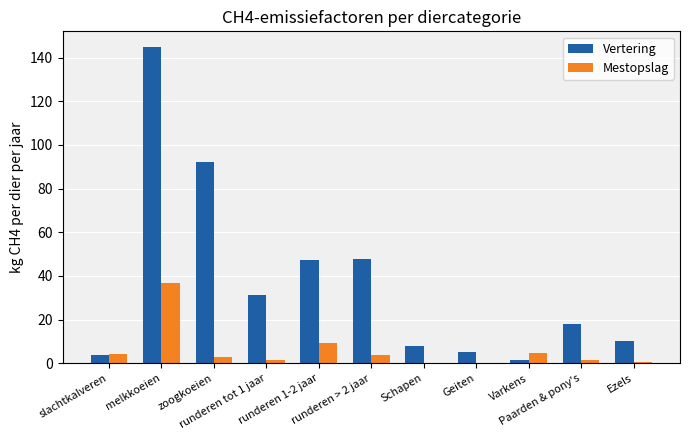

Does the chart contain stacked bars?

No